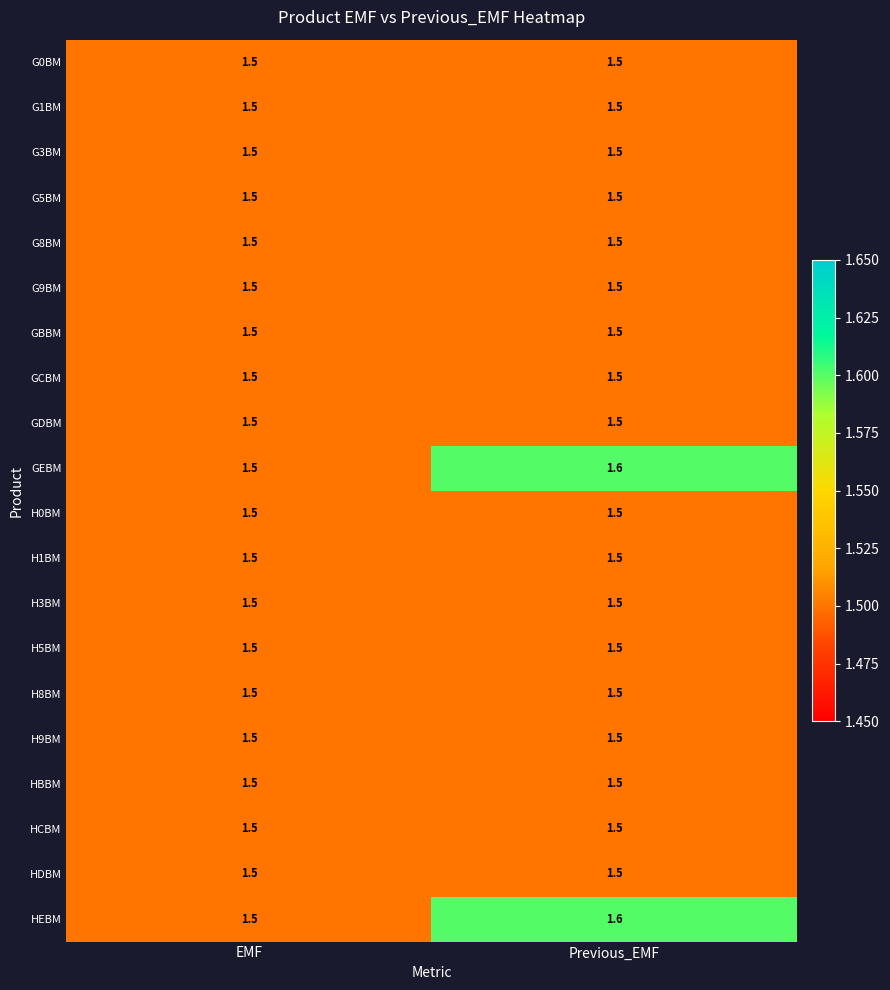

What is the total value across all series at Previous_EMF?

30.2